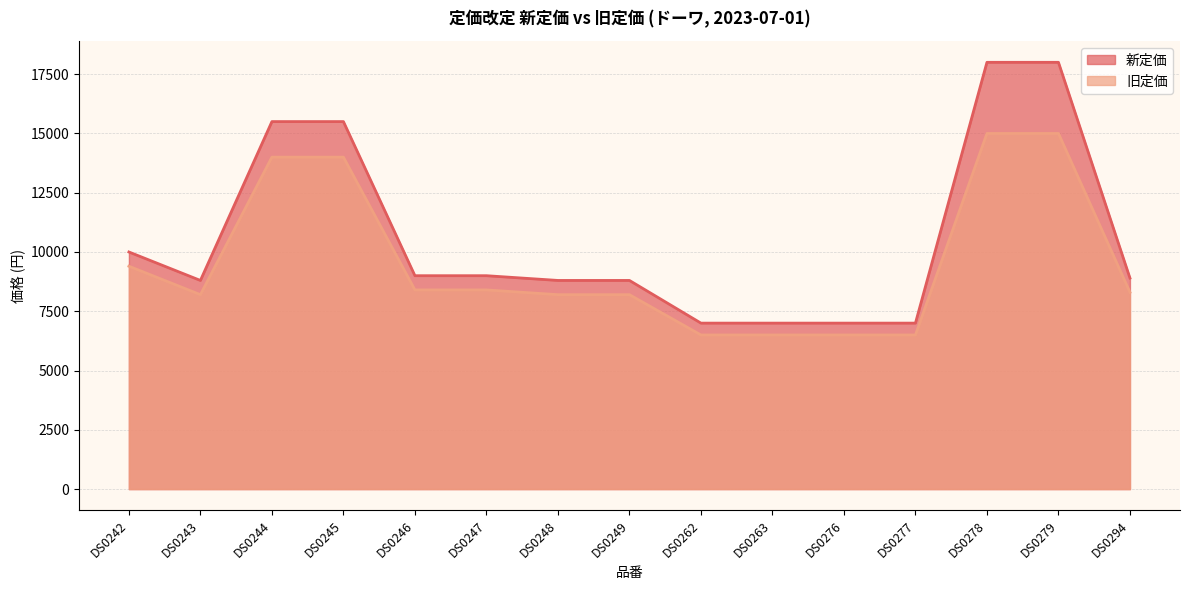

At which label does 旧定価 first exceed 8300?

DS0242